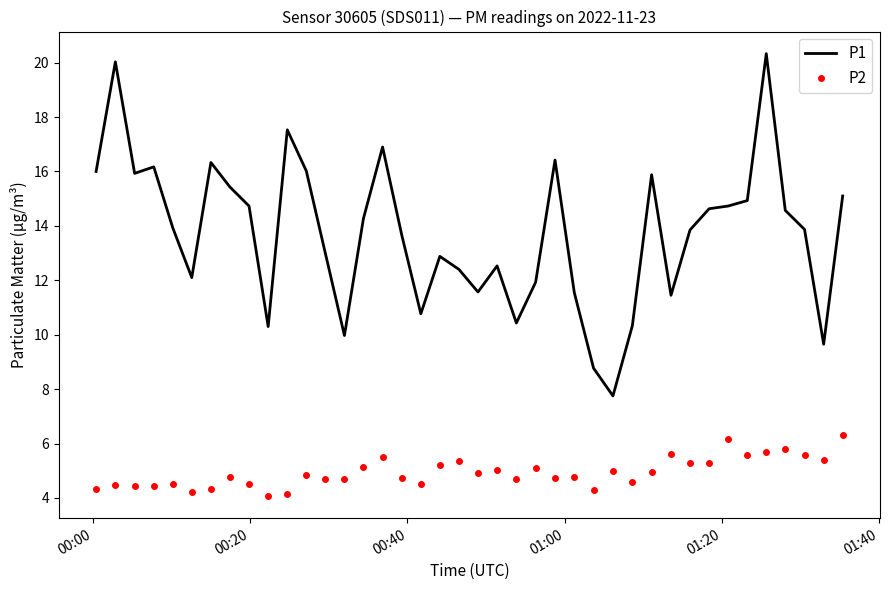

Which series has the widest spread of values?

P1